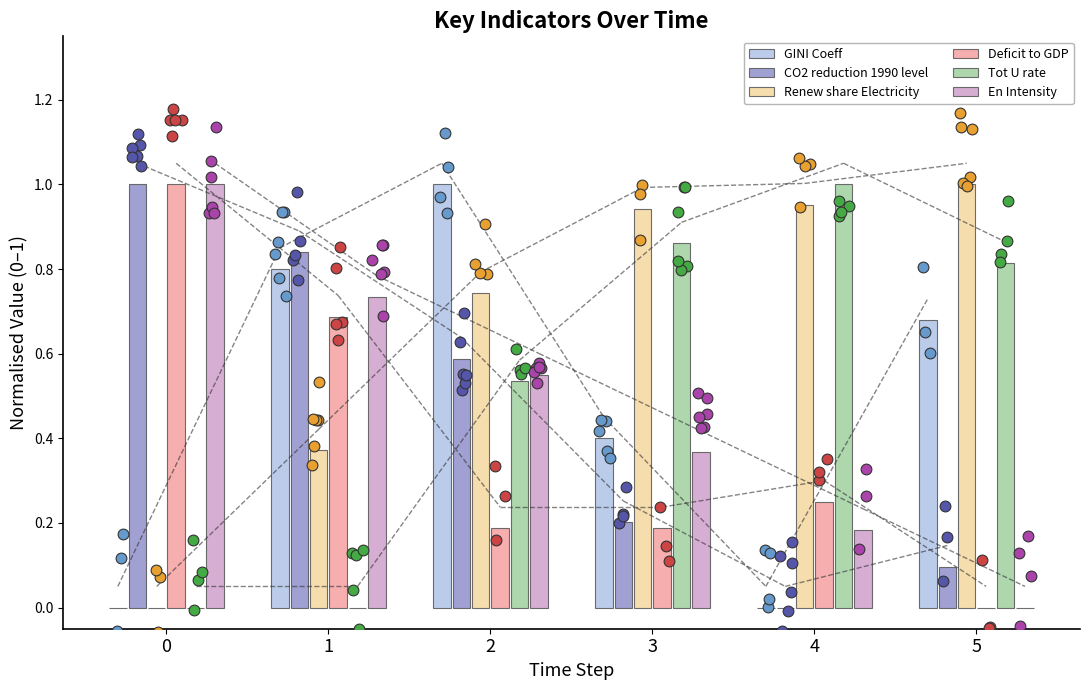

At how many categories does at least one series exceed 0?

6